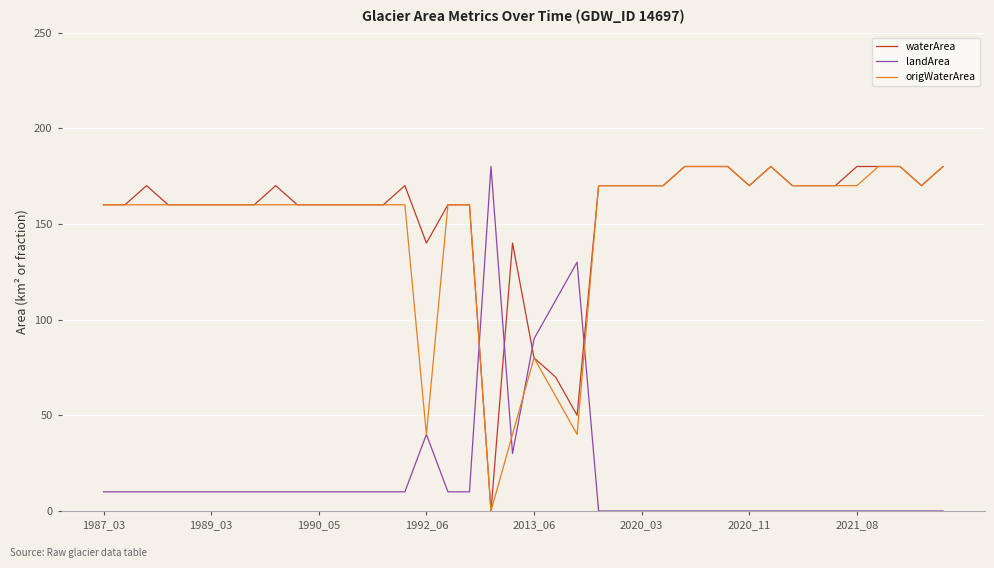

True or false: waterArea and landArea cross at least once.

True